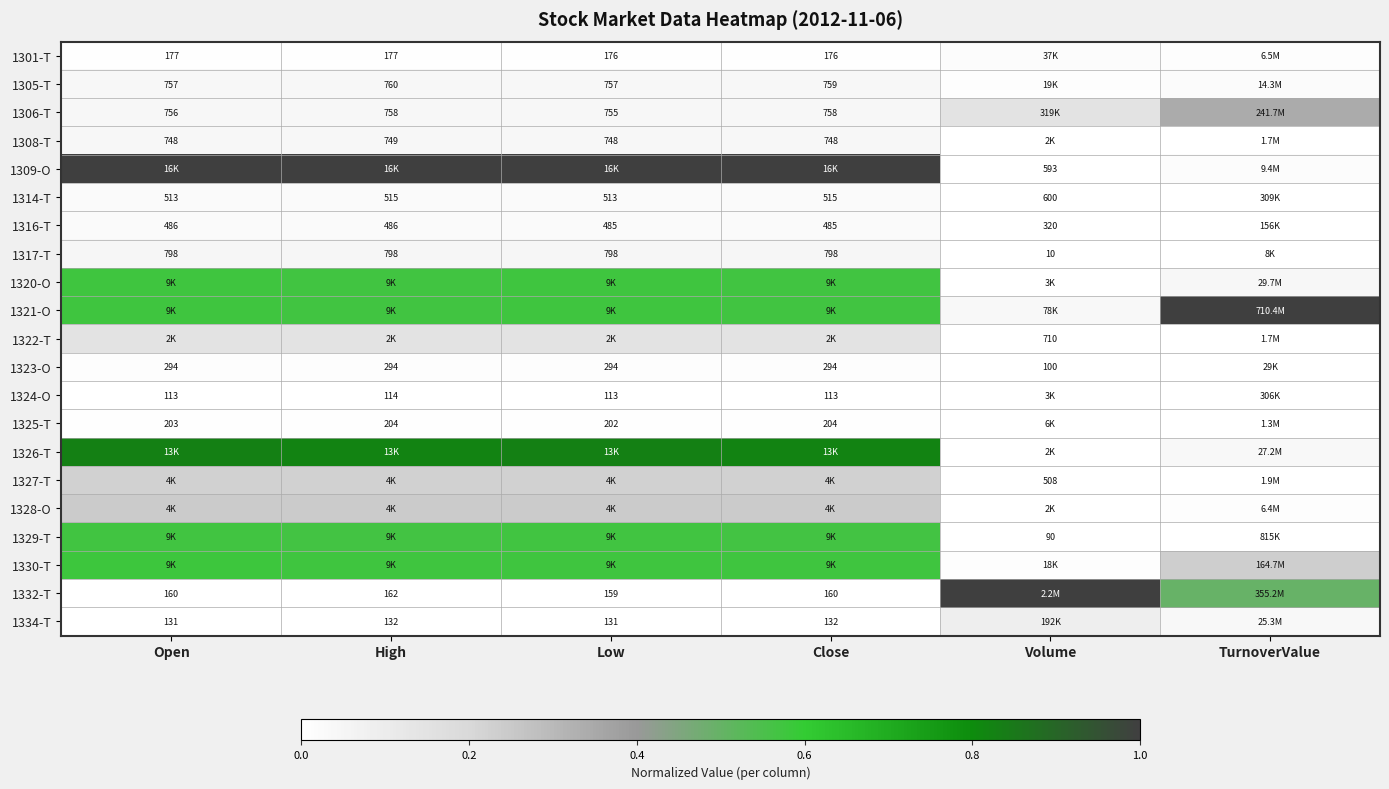

Between Volume and Close, which is larger?

Volume